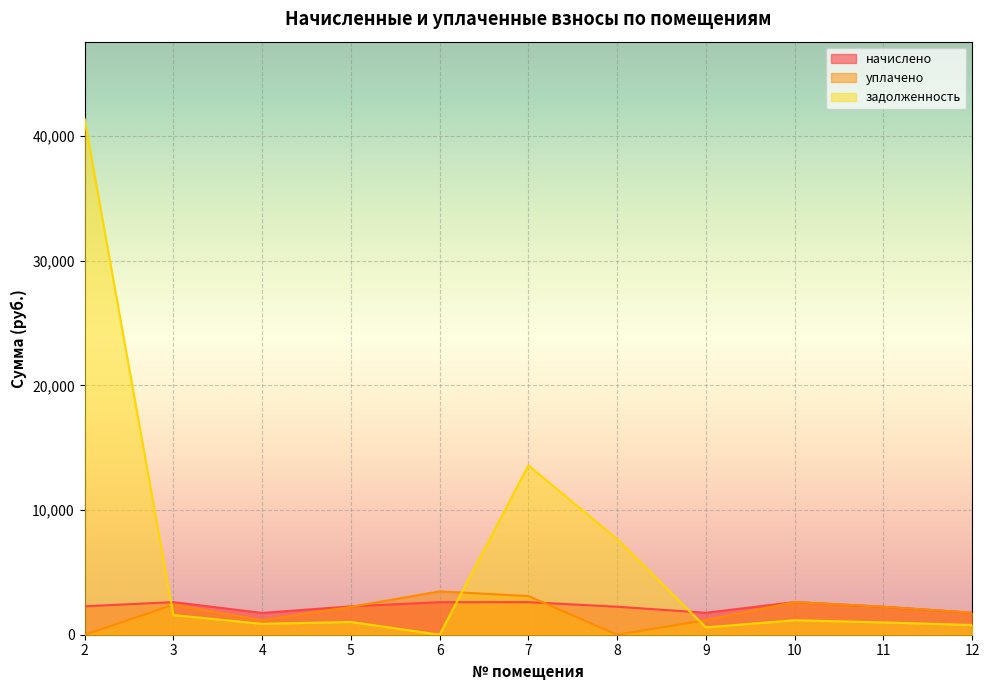

True or false: задолженность has a value of 1764.9 at 5.

False